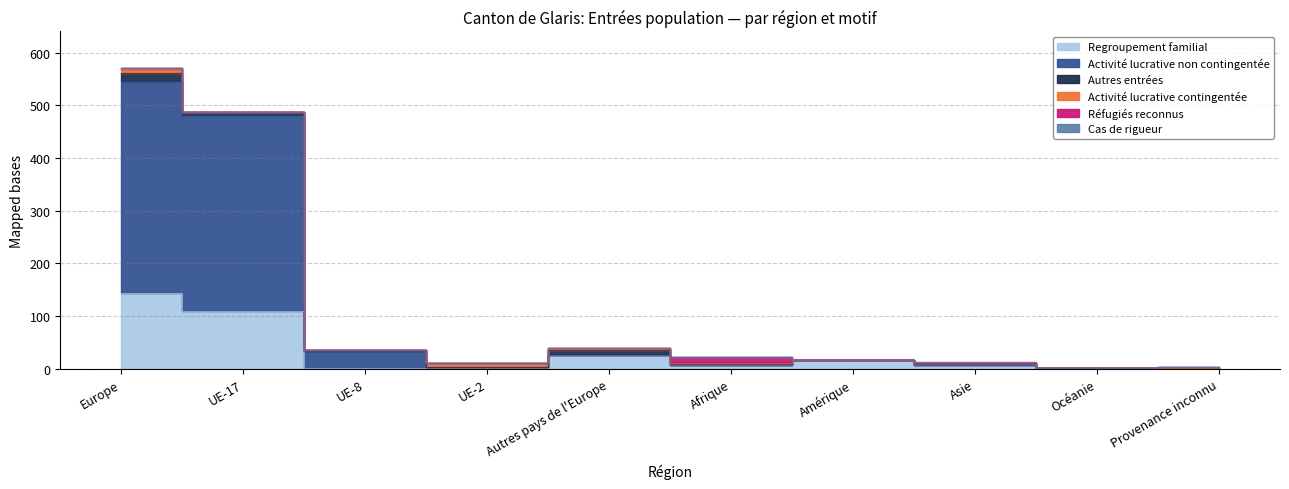

At UE-8, list the series in order from smallest to largest.

Activité lucrative contingentée, Réfugiés reconnus, Cas de rigueur, Autres entrées, Regroupement familial, Activité lucrative non contingentée